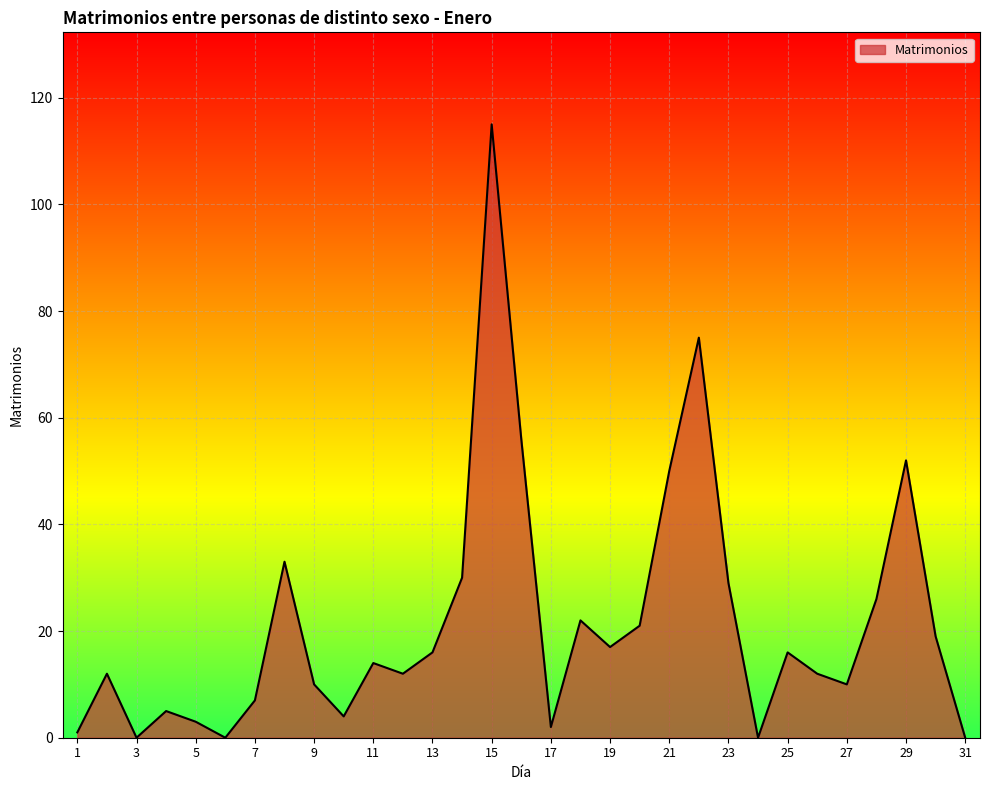

Does the chart display data point markers on the line(s)?

No